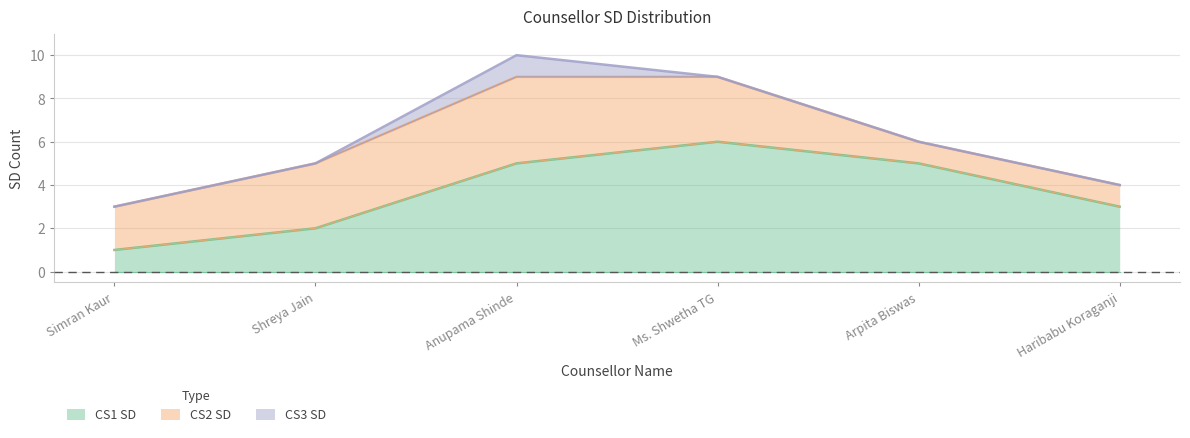

Between Simran Kaur and Haribabu Koraganji, which is larger?

Haribabu Koraganji